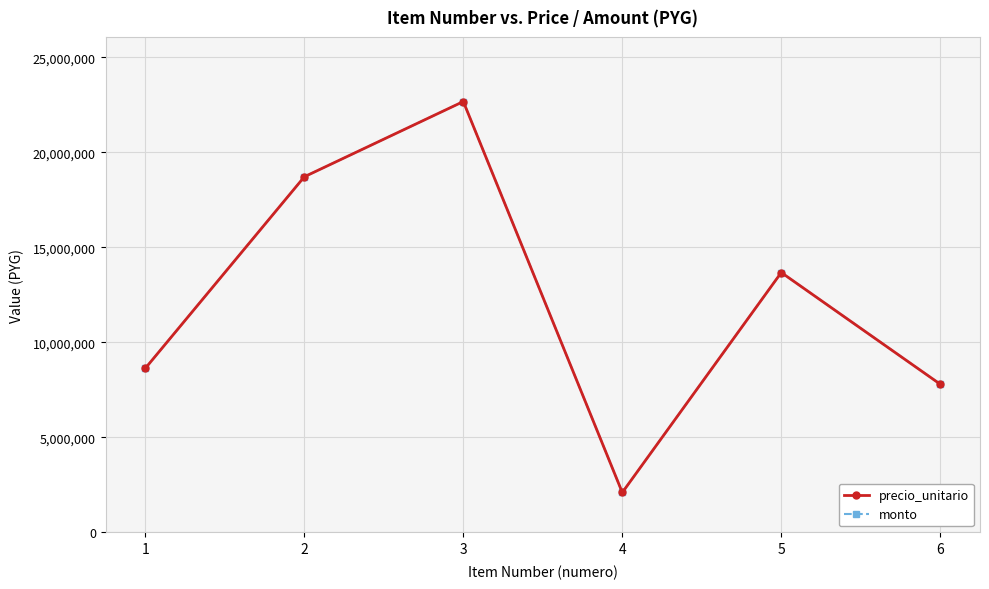

Does the chart have visible grid lines?

Yes